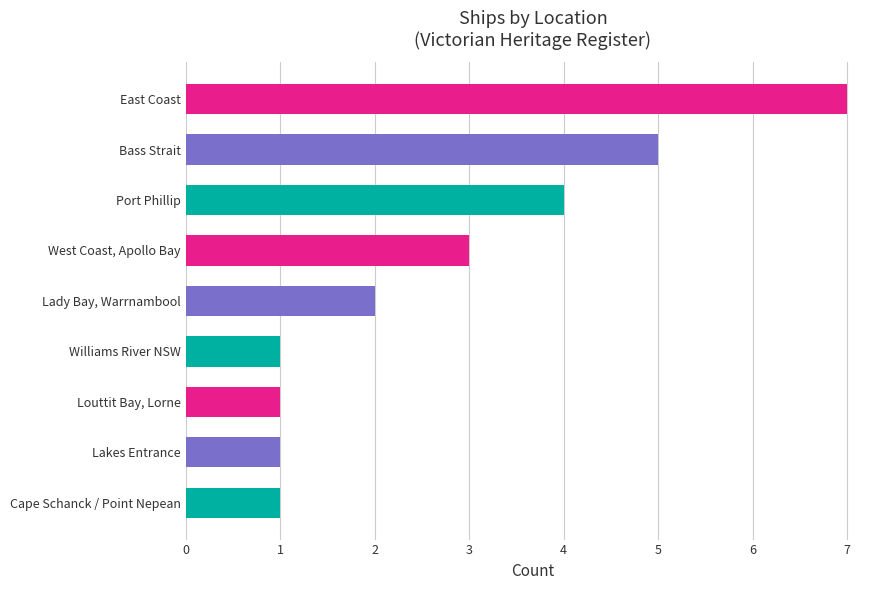

What is the ratio of the value at Bass Strait to the value at Cape Schanck / Point Nepean?

5.0